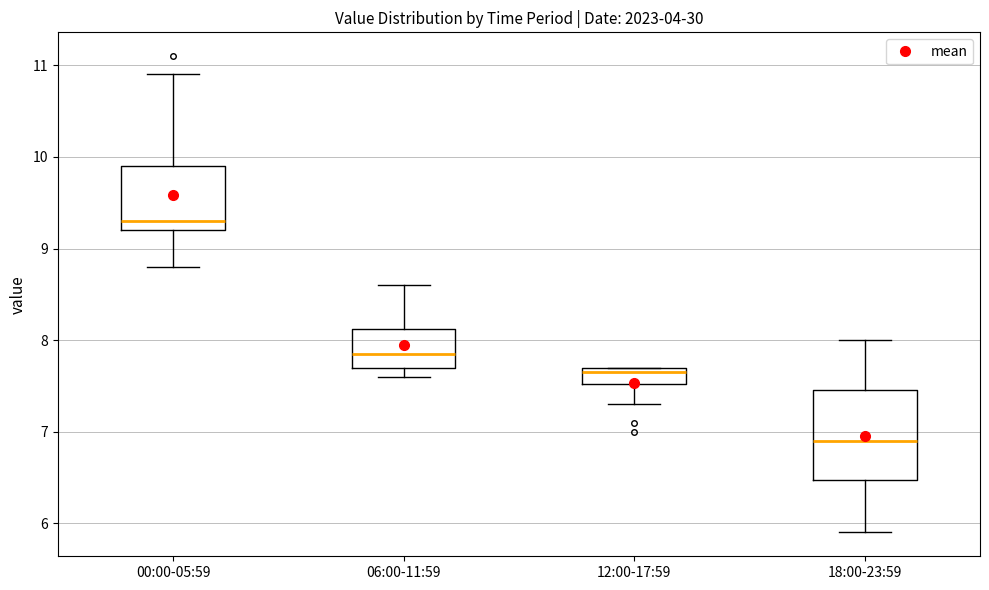

Which box's median line is the highest?

00:00-05:59